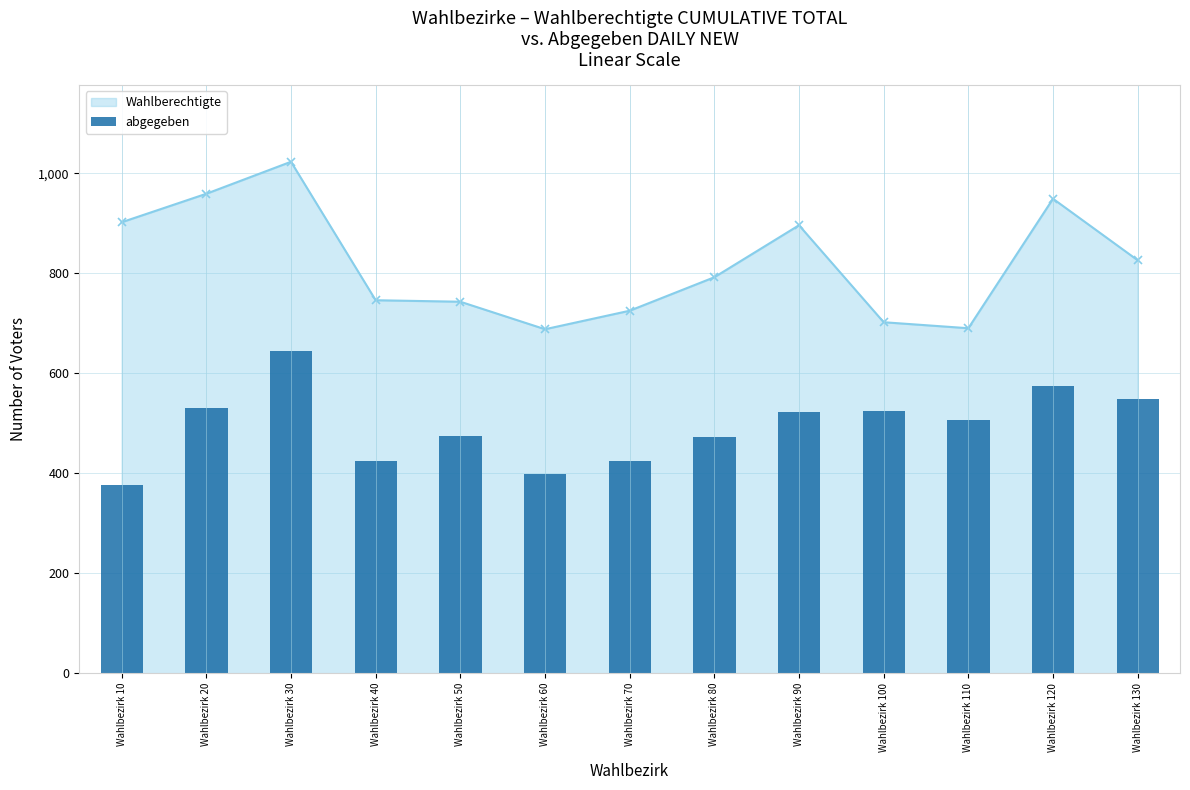

At which category does the chart reach its peak across all series?

Wahlbezirk 30